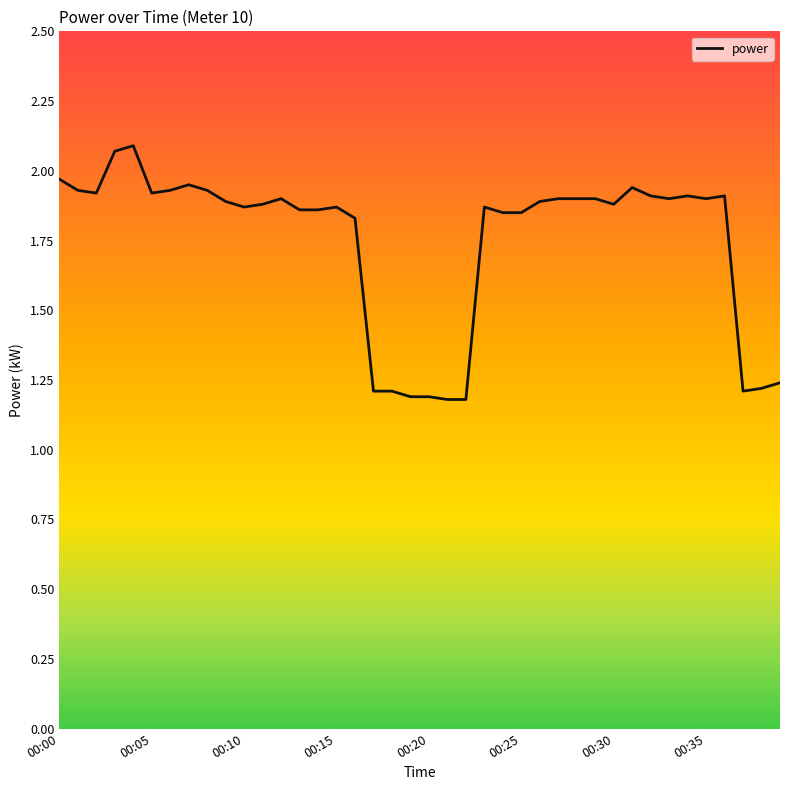

How many lines are shown in the chart?

1